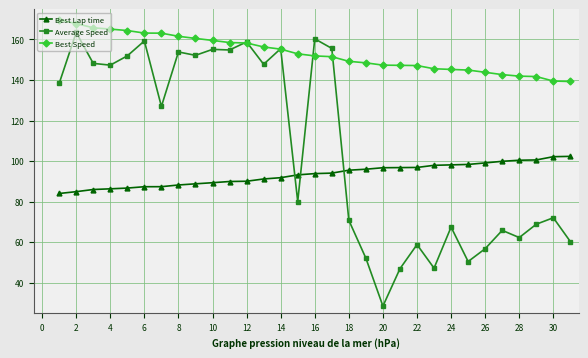

At how many categories does at least one series exceed 138?

31